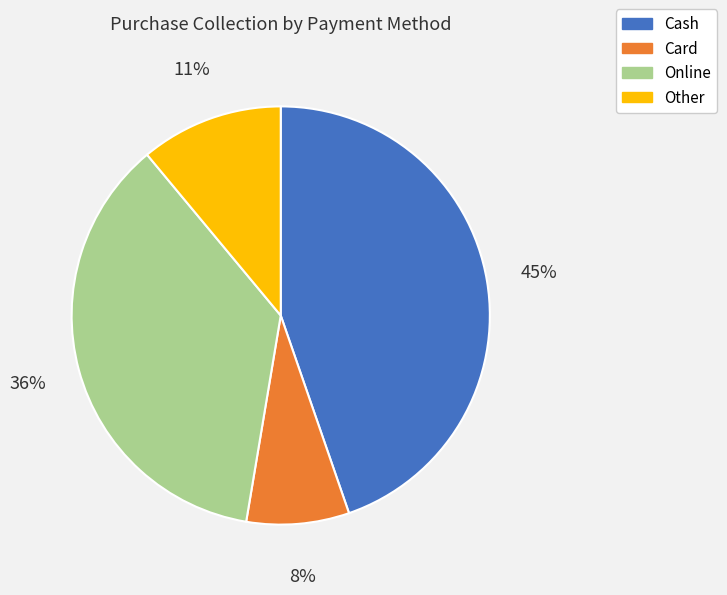

What is the smallest slice in the pie chart?

Card